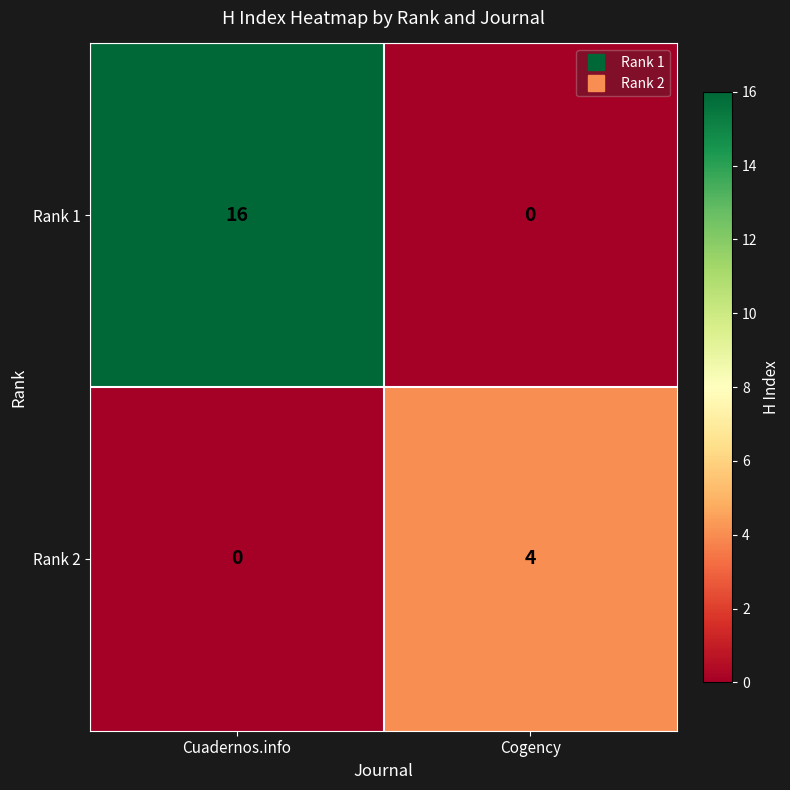

The value of Rank 2 at Cogency is 1. True or false?

False